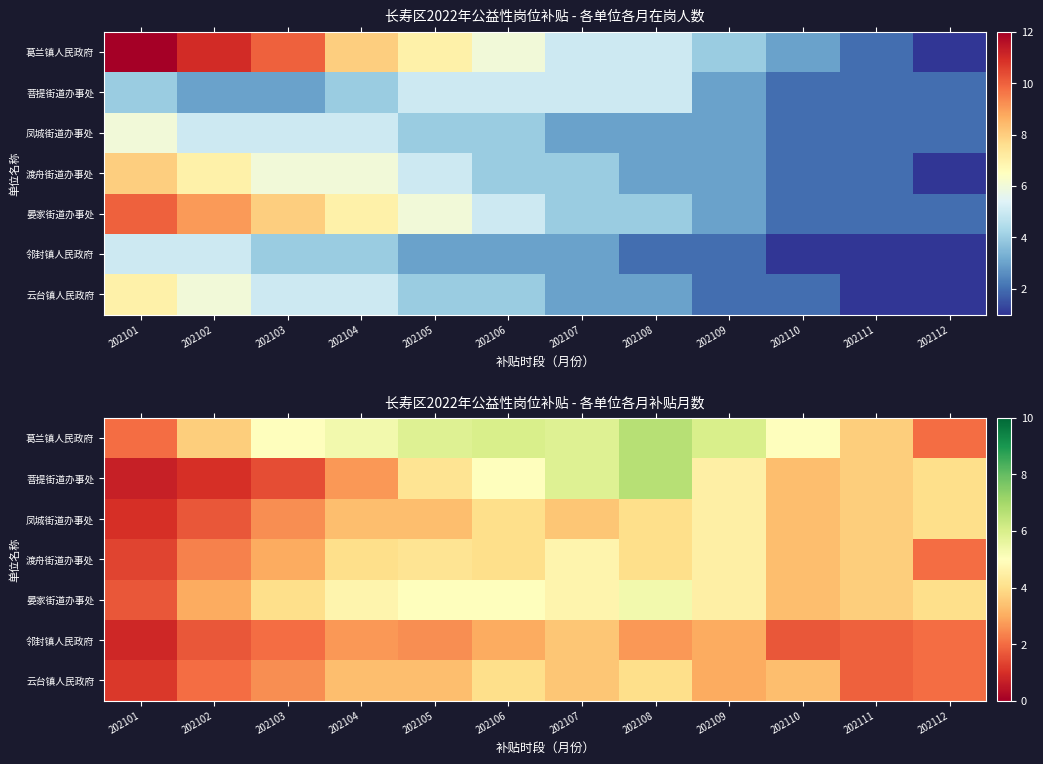

True or false: 晏家街道办事处 has a value of 4.7 at 202104.

True